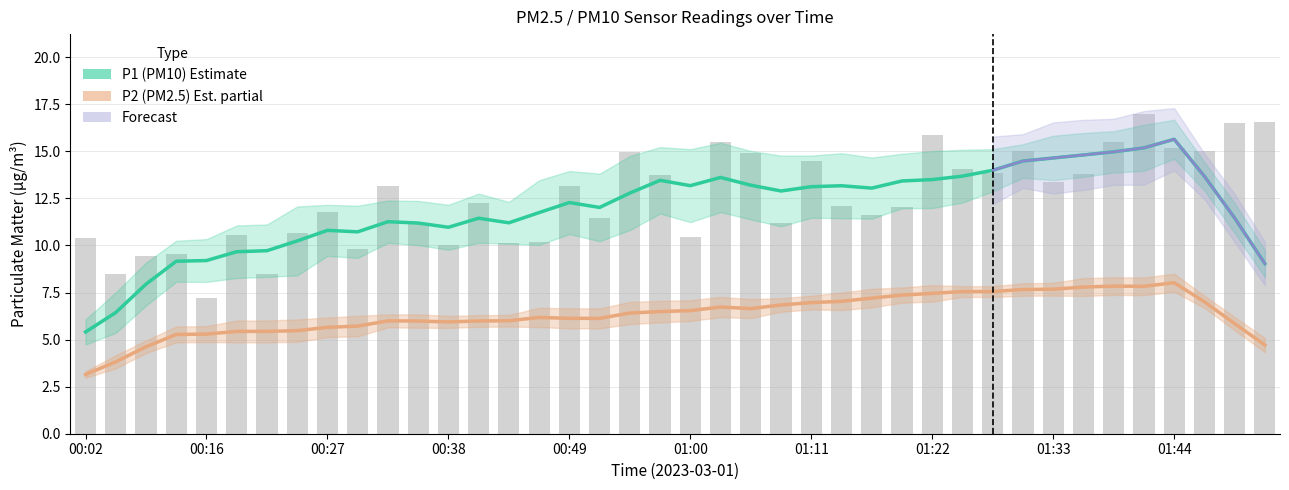

What is the ratio of the value at 01:03 to the value at 01:25?

1.1